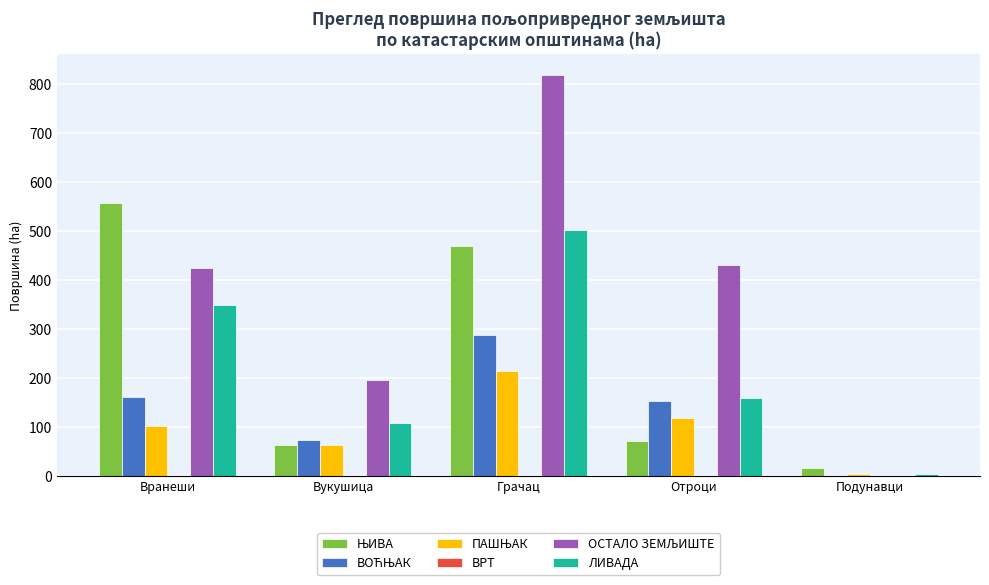

At which category does the chart reach its peak across all series?

Грачац